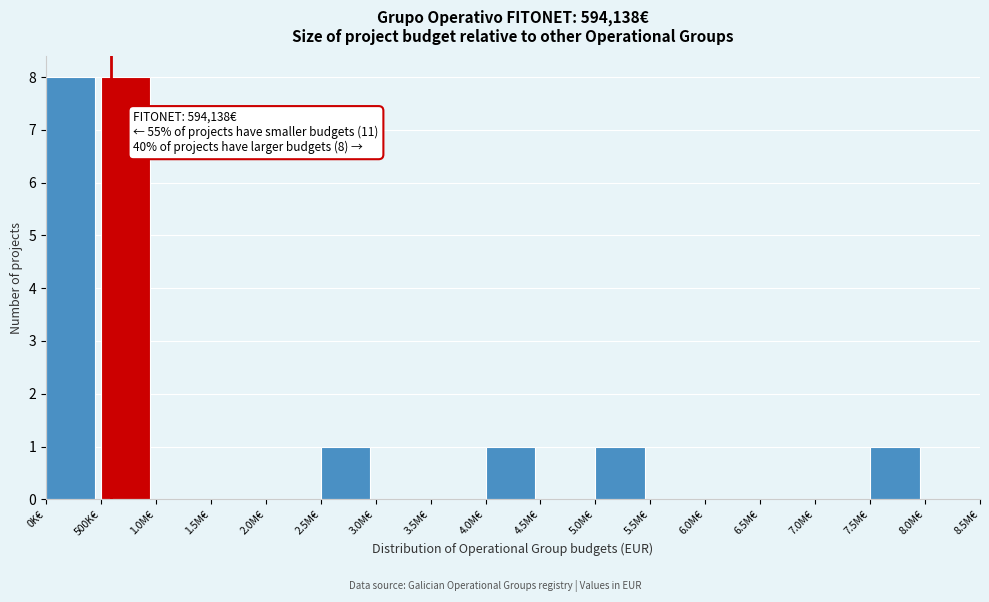

Reading left to right, transcribe all the data shown in this chart.

0K€=8	500K€=8	1.0M€=0	1.5M€=0	2.0M€=0	2.5M€=1	3.0M€=0	3.5M€=0	4.0M€=1	4.5M€=0	5.0M€=1	5.5M€=0	6.0M€=0	6.5M€=0	7.0M€=0	7.5M€=1	8.0M€=0